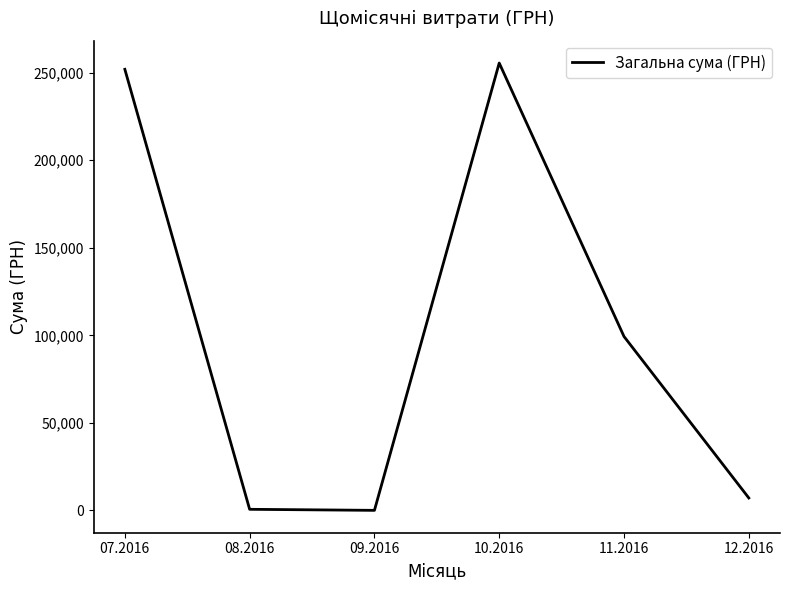

True or false: the data shows 362118.5 at 10.2016.

False